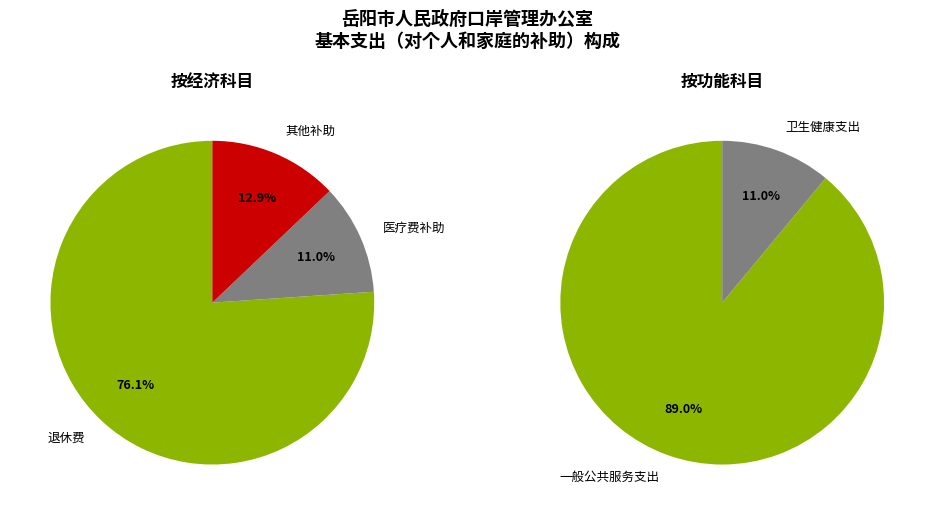

What percentage do 一般公共服务支出 and 卫生健康支出 together represent?

100.0%